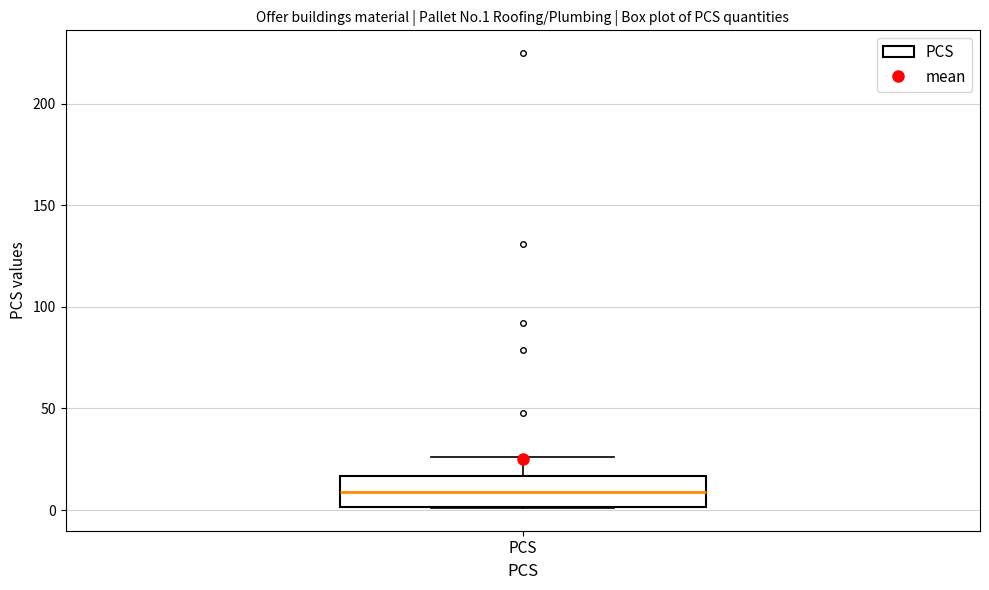

Transcribe this box plot: give where the median line is, the range the box spans, and where the two whiskers end, as read against the y-axis. The values are not printed on the chart, so give them approximately, as read against the axis.

median 10, box 0 to 15, whiskers 0 to 25